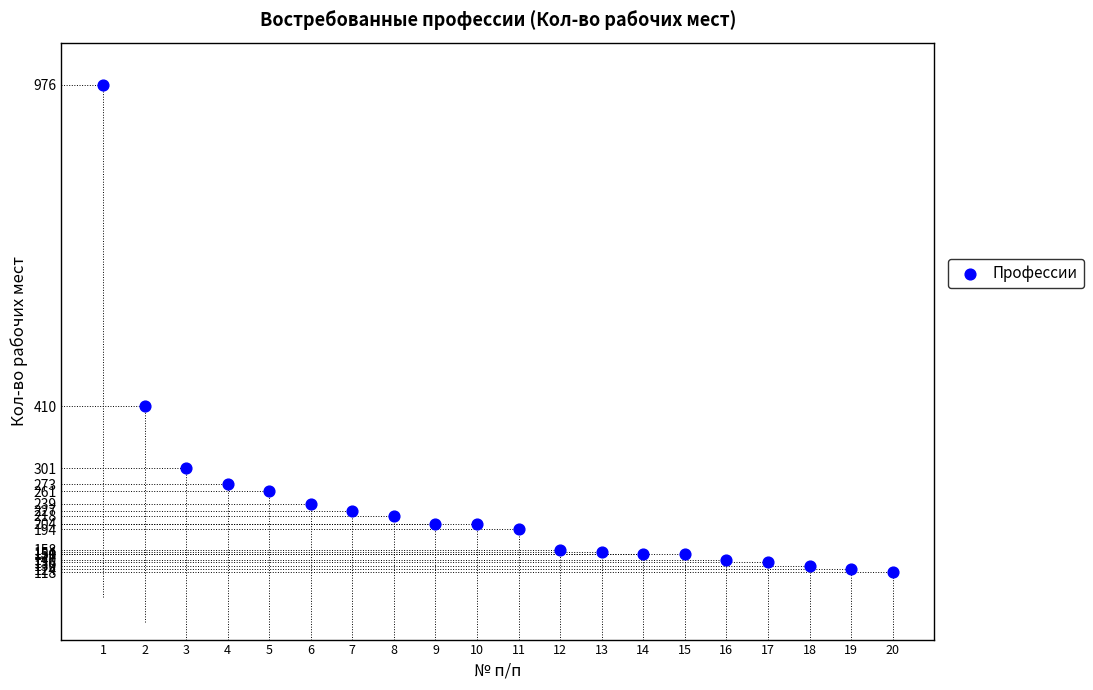

What Y value in the scatter plot is closest to 547?

410